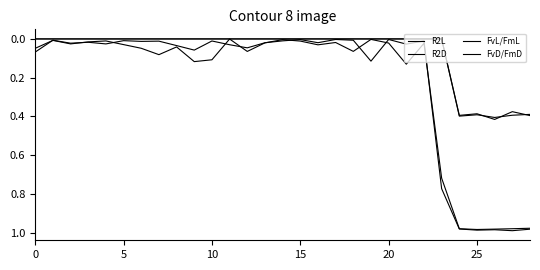

At how many categories does at least one series exceed 0?

29